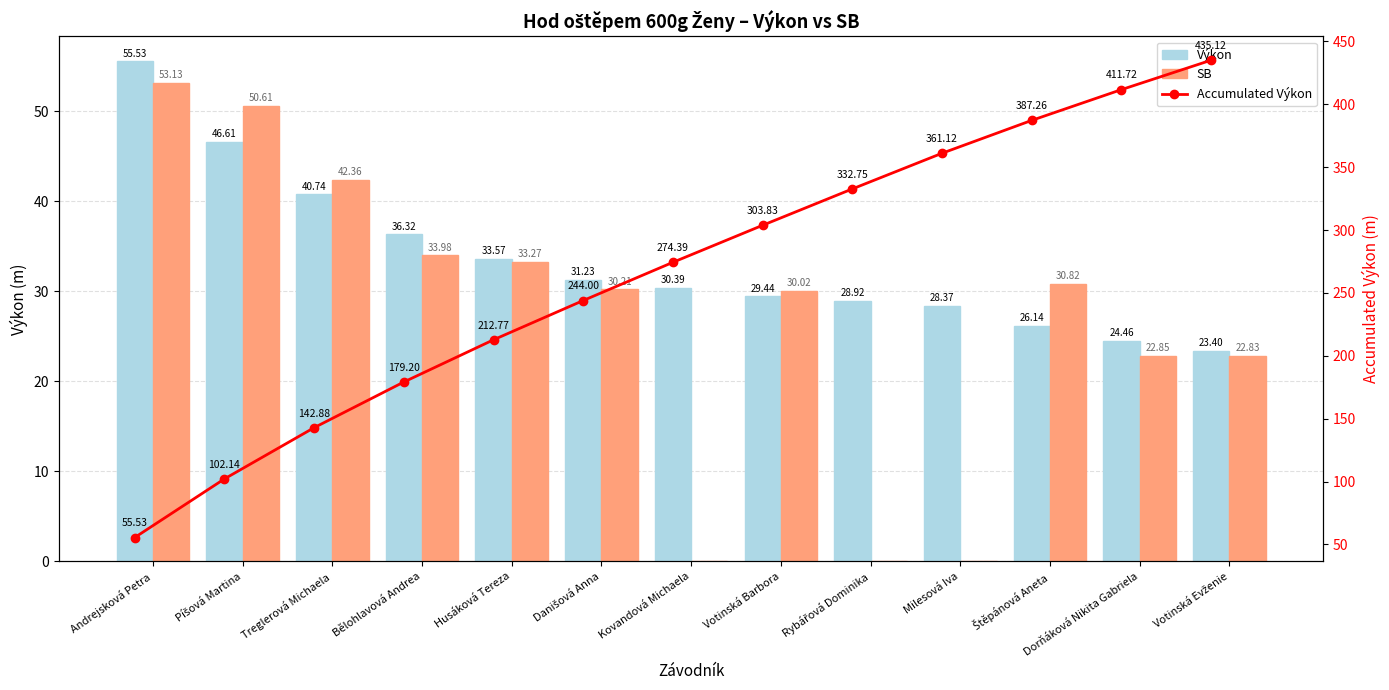

Which label corresponds to the smallest value in the chart?

Kovandová Michaela